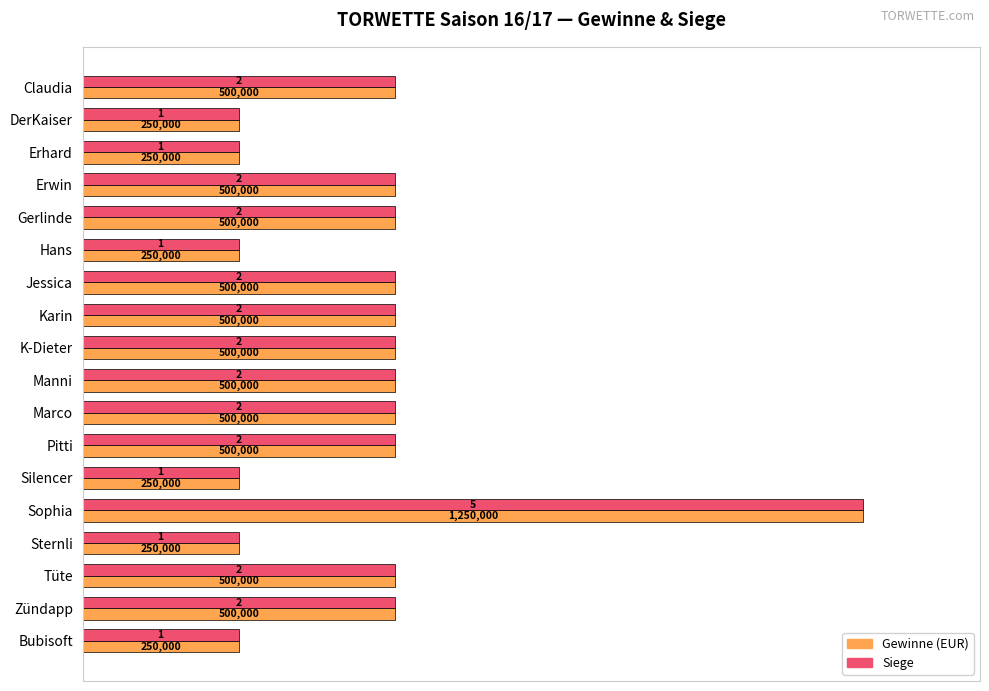

How many bars are there in each group?

2